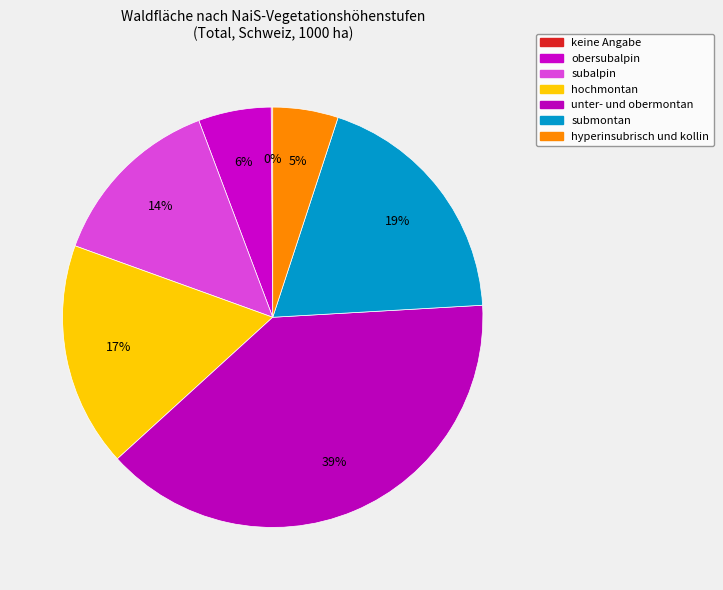

What percentage is the hochmontan slice, to the nearest percent?

17%